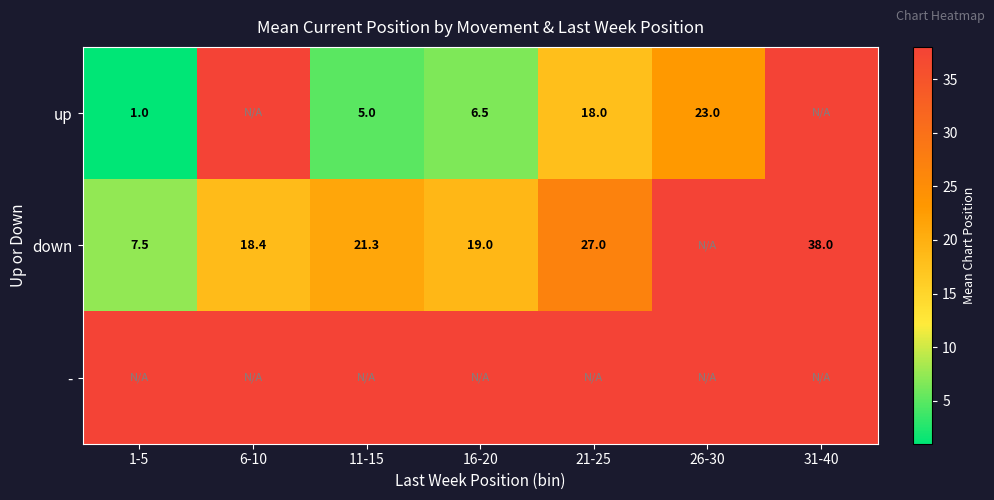

True or false: down has a value of 7.3 at 16-20.

False